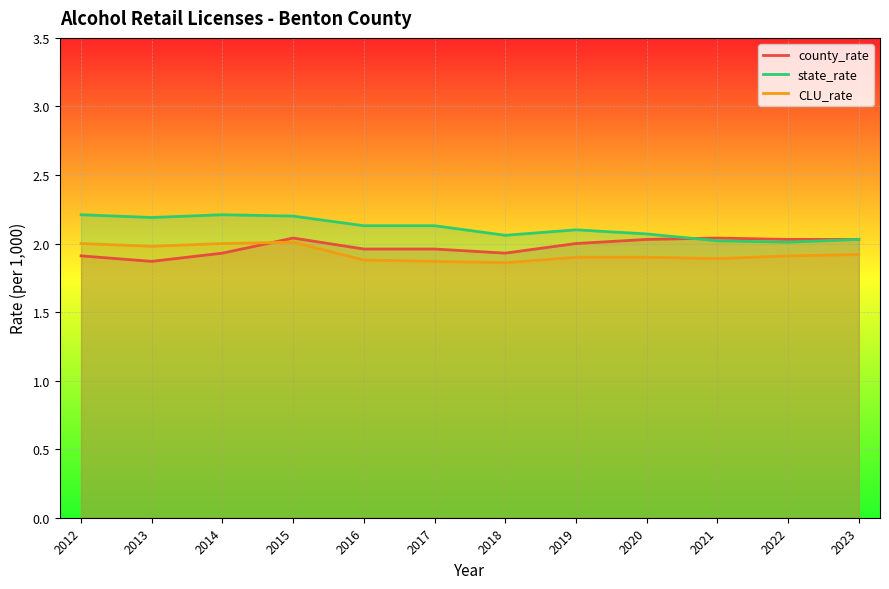

Which has a higher value, 2017 or 2018?

2017